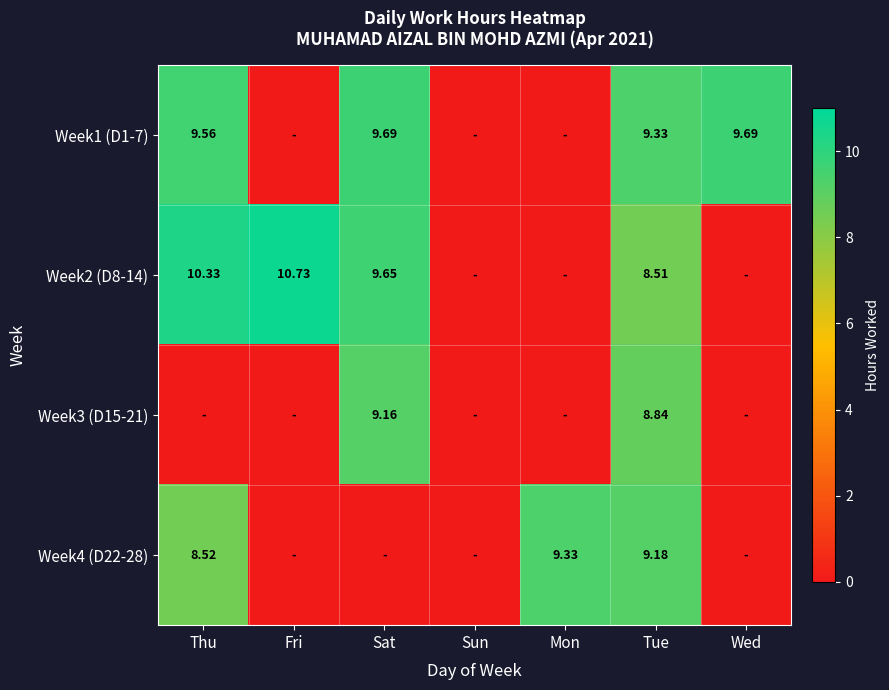

At which label is Week1 (D1-7) closest to 4?

Fri